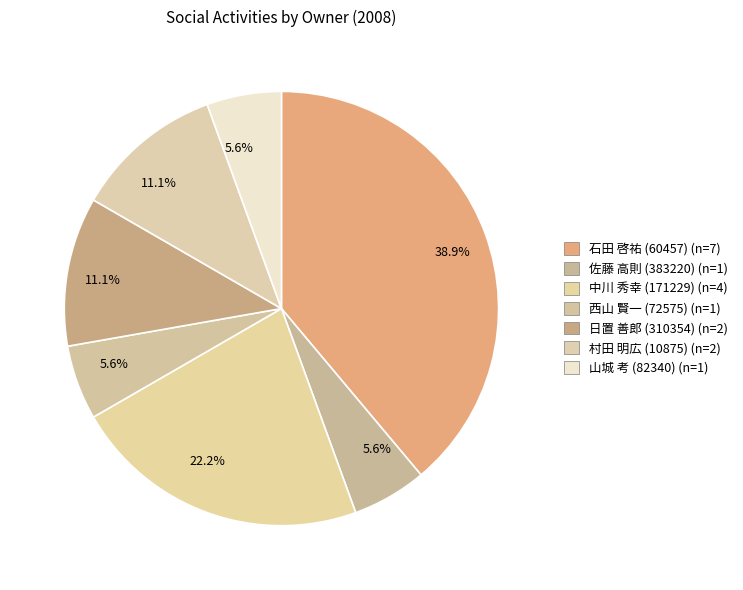

How many segments does this pie chart have?

7